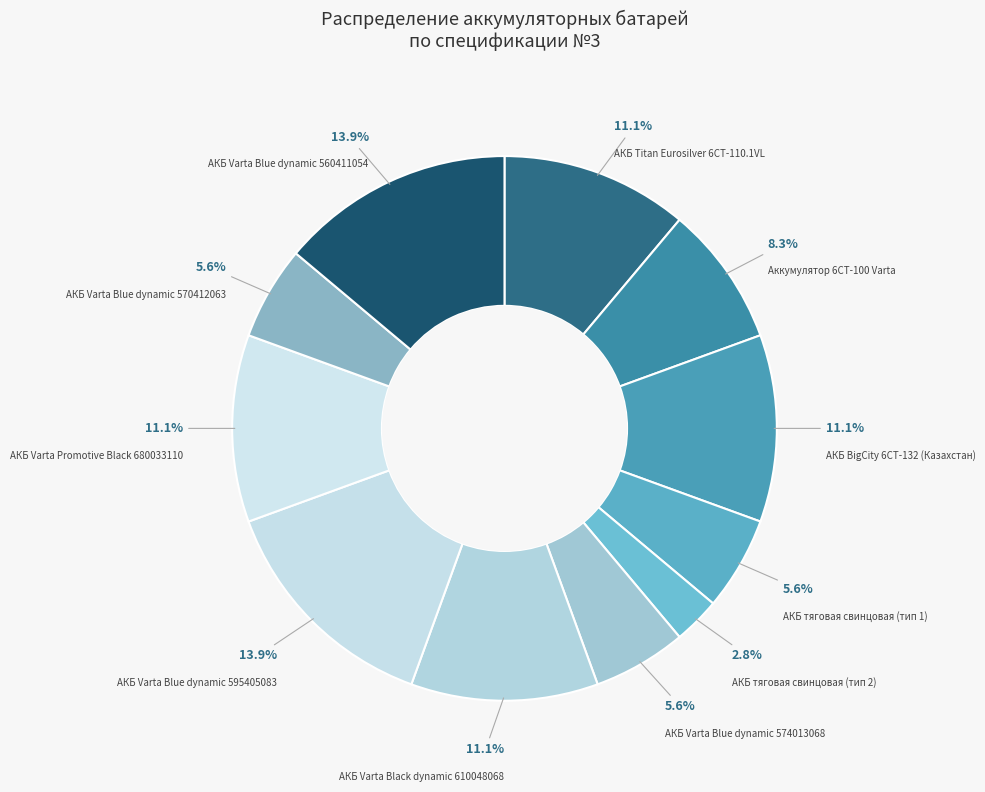

What is the ratio of the value at АКБ Titan Eurosilver 6СТ-110.1VL to the value at АКБ тяговая свинцовая (тип 2)?

4.0